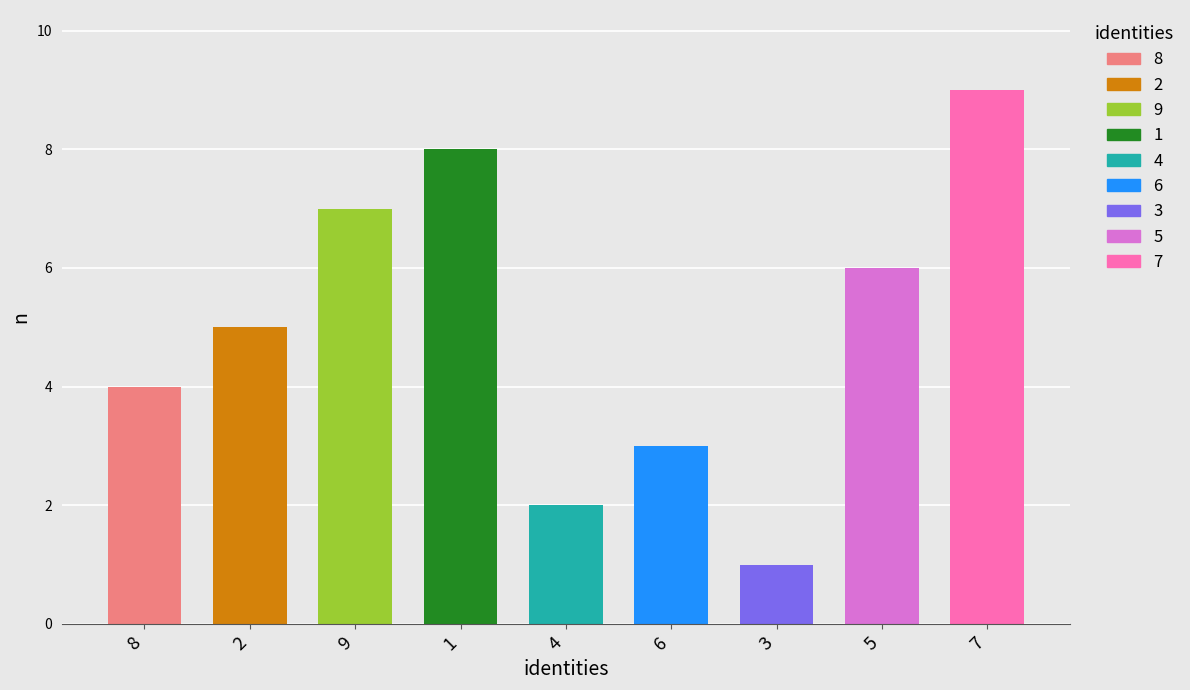

True or false: col_3 has a value of 4 at 8.

True